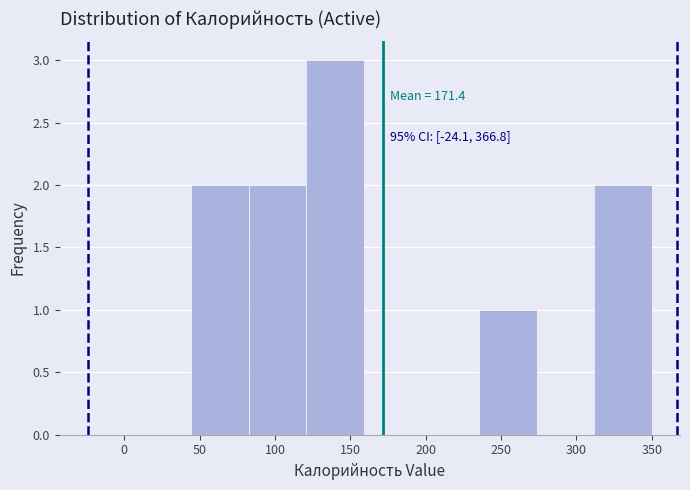

Which range on the x-axis has the tallest bar?

120 to 160